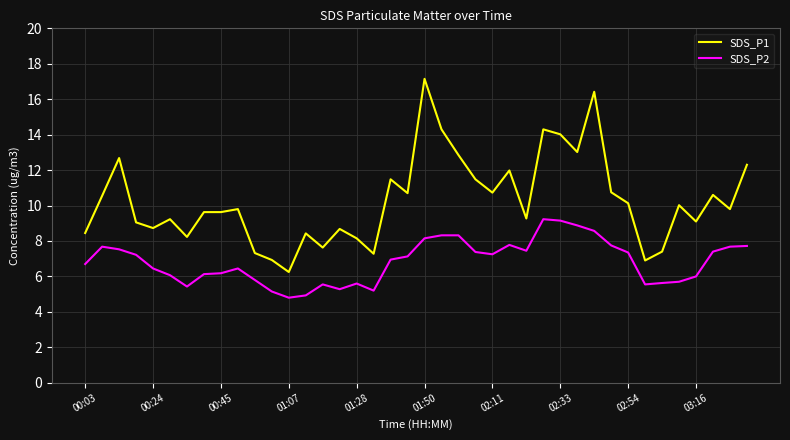

What is the minimum value for SDS_P2?

4.8